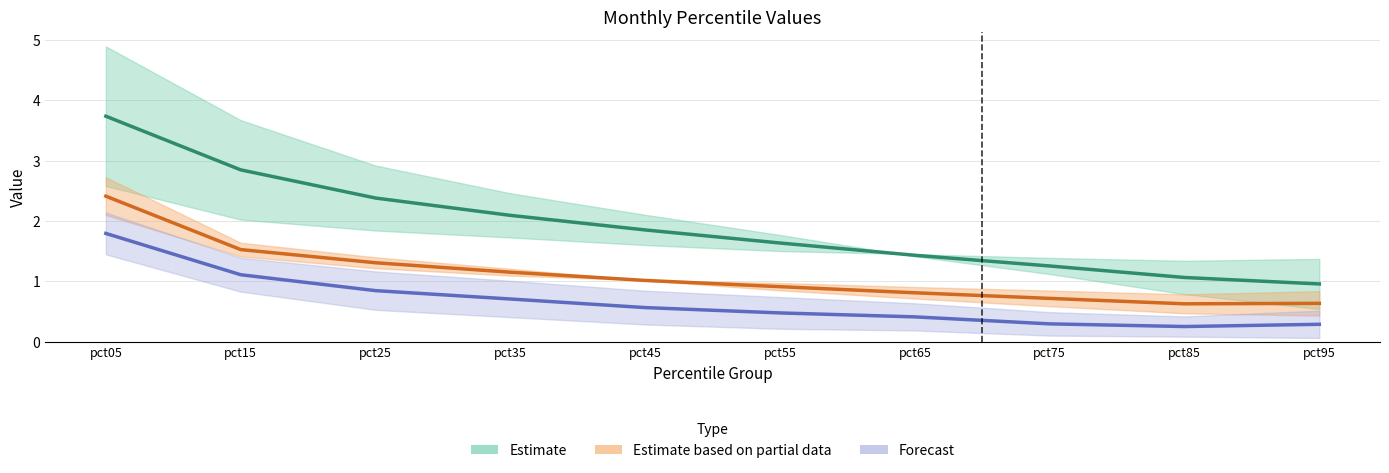

At how many categories does at least one series exceed 3?

1